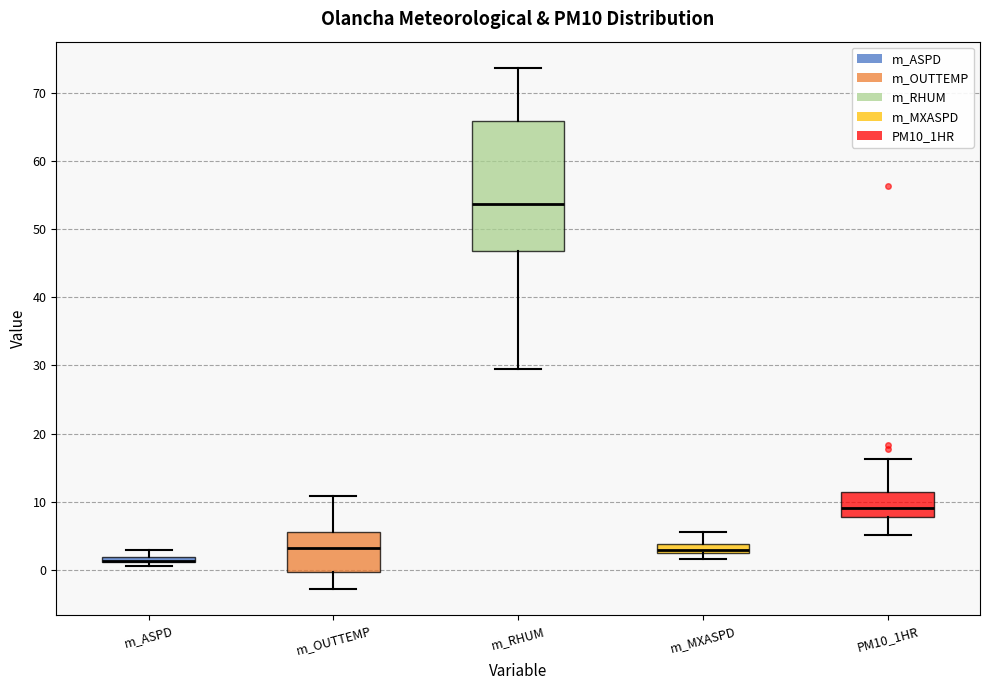

Where does the median line of the box for m_OUTTEMP sit on the y-axis? The values are not printed on the chart, so give them approximately, as read against the axis.

3